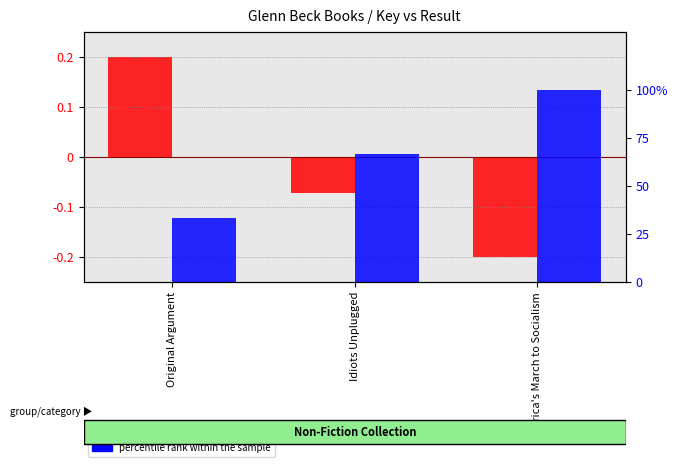

What is the approximate value of transformed count at America's March to Socialism?

-0.2